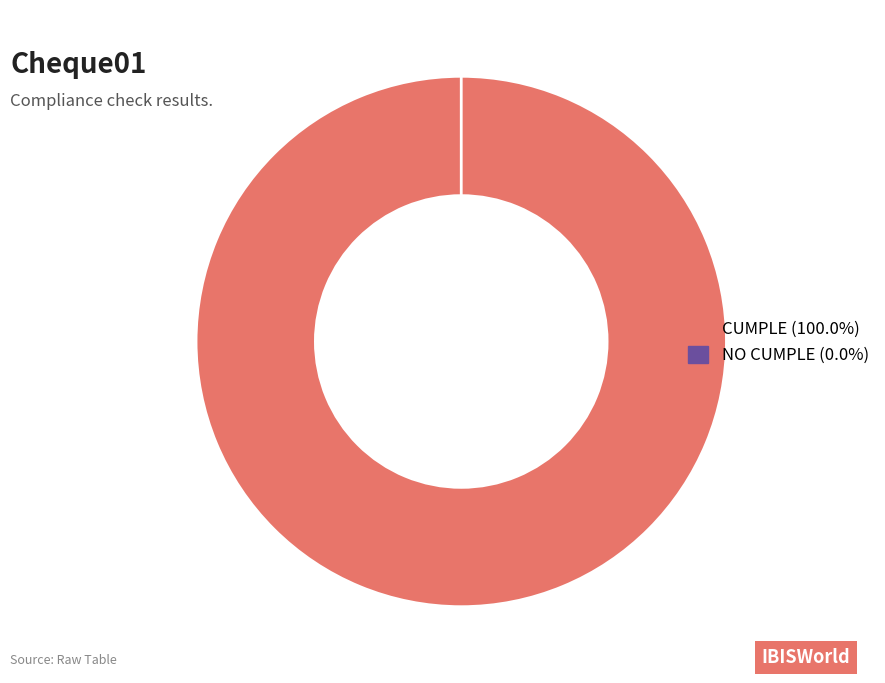

Which has a higher value, NO CUMPLE or CUMPLE?

CUMPLE